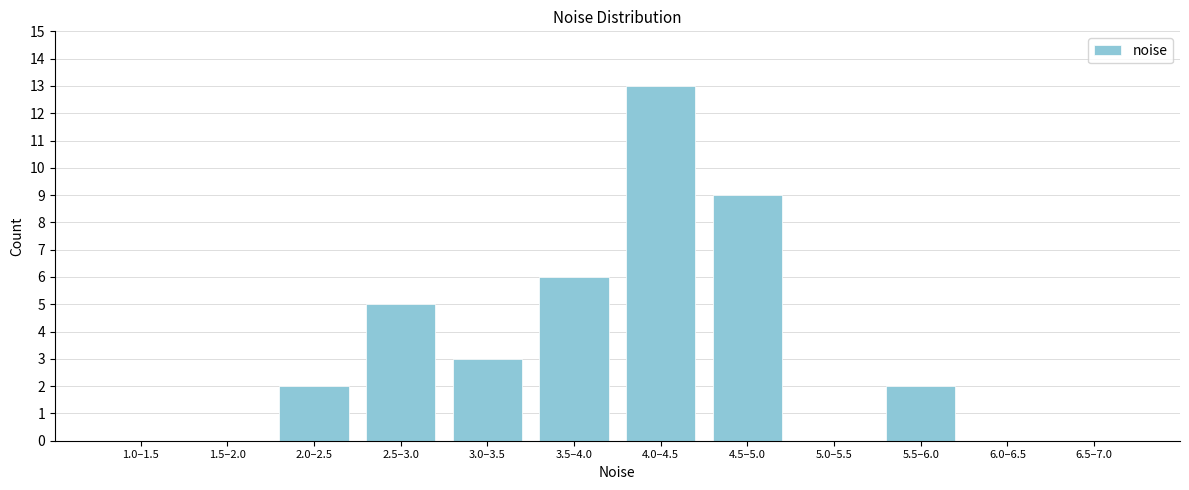

Reading left to right, what are all the values shown in this chart?

1.0–1.5=0	1.5–2.0=0	2.0–2.5=2	2.5–3.0=5	3.0–3.5=3	3.5–4.0=6	4.0–4.5=13	4.5–5.0=9	5.0–5.5=0	5.5–6.0=2	6.0–6.5=0	6.5–7.0=0